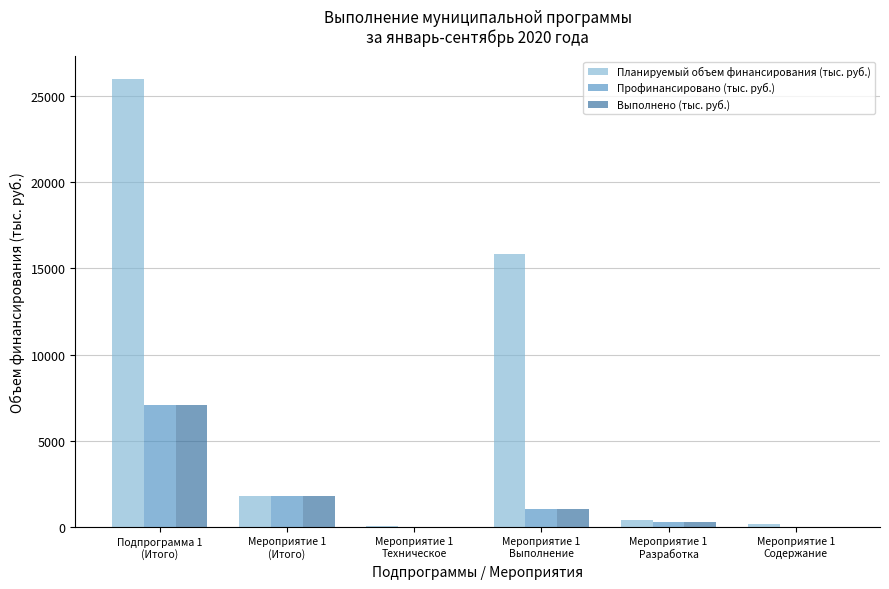

Which series has the largest total across all categories?

Планируемый объем финансирования (тыс. руб.)